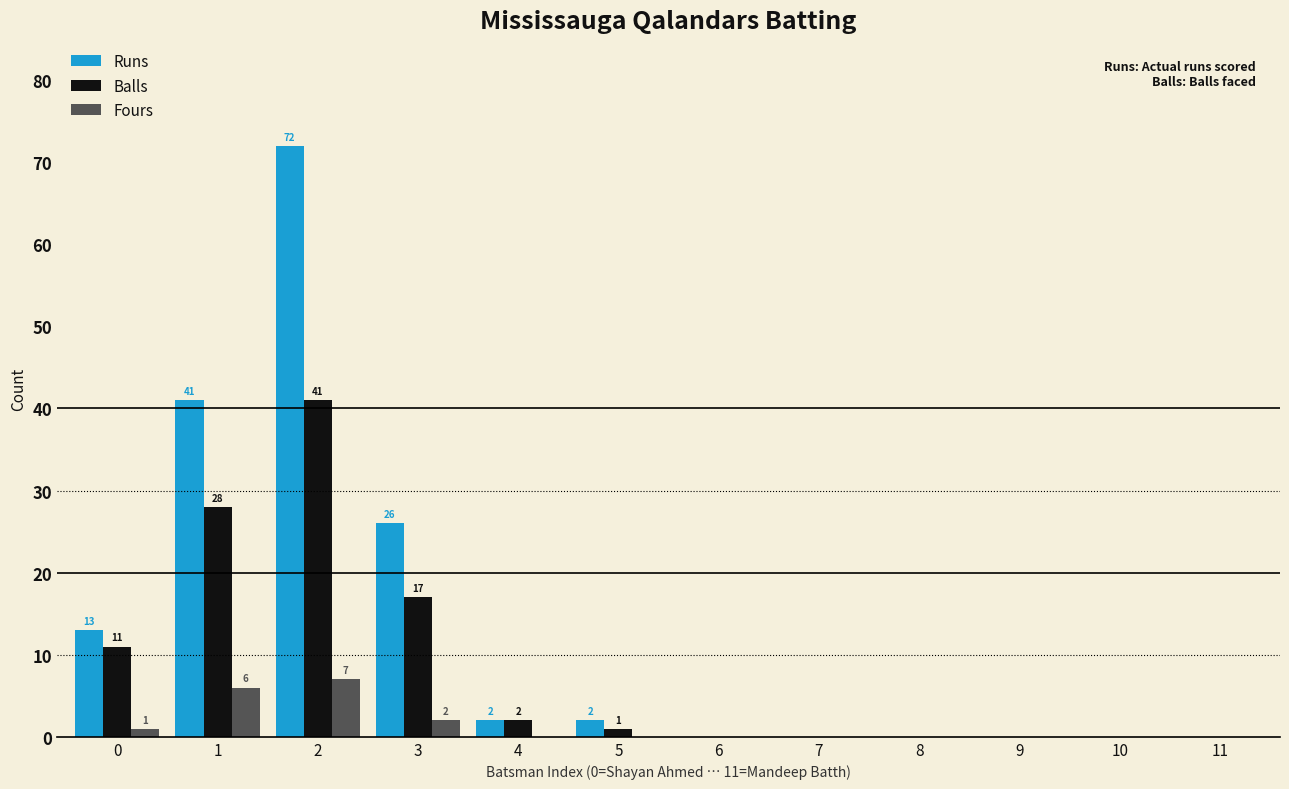

How many distinct data groups are displayed?

3